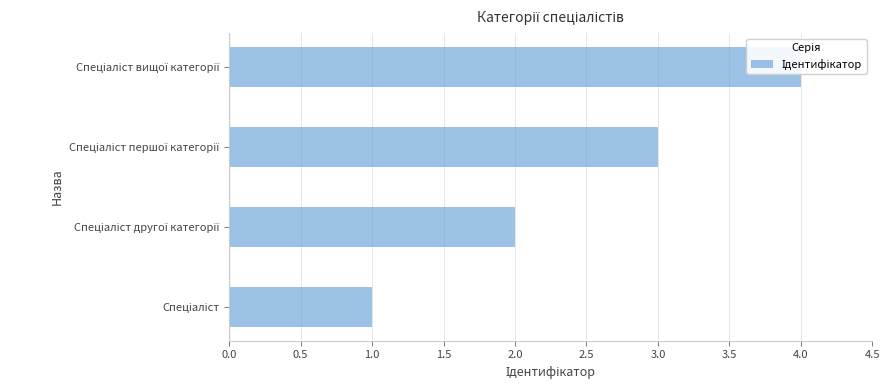

What is the value of the 4th bar from the left?

4